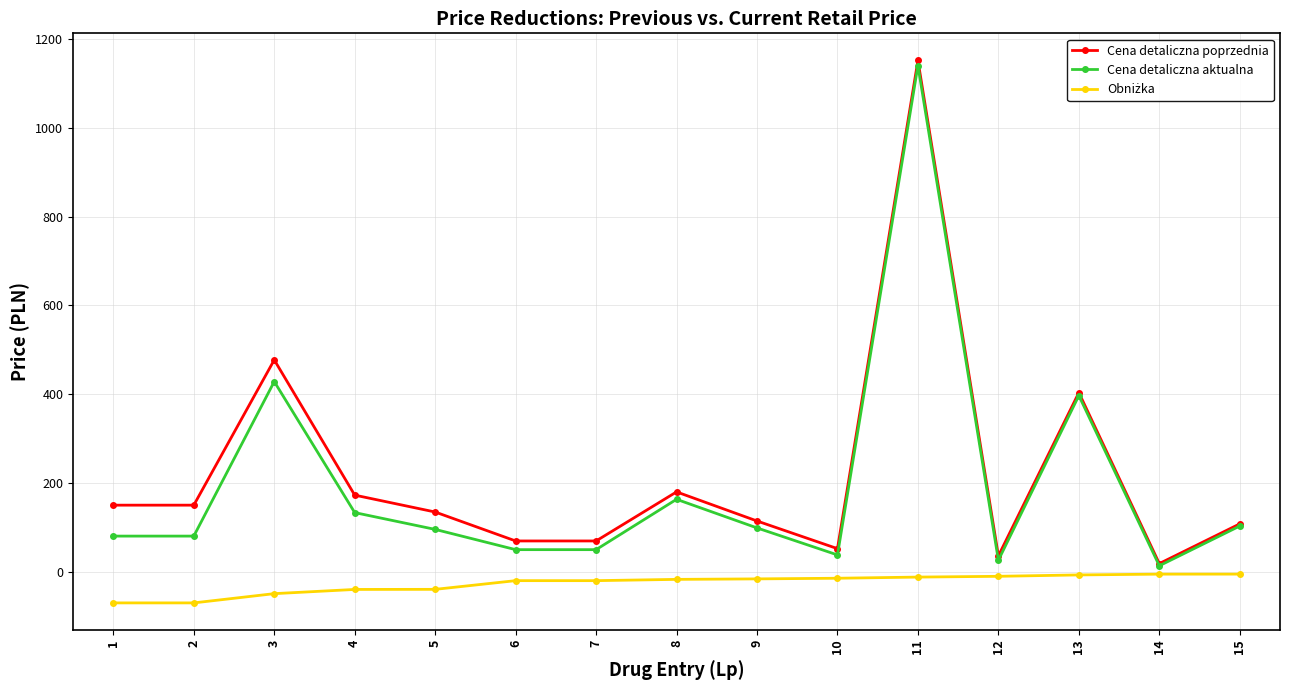

Where is Cena detaliczna aktualna nearest to the value 577?

3